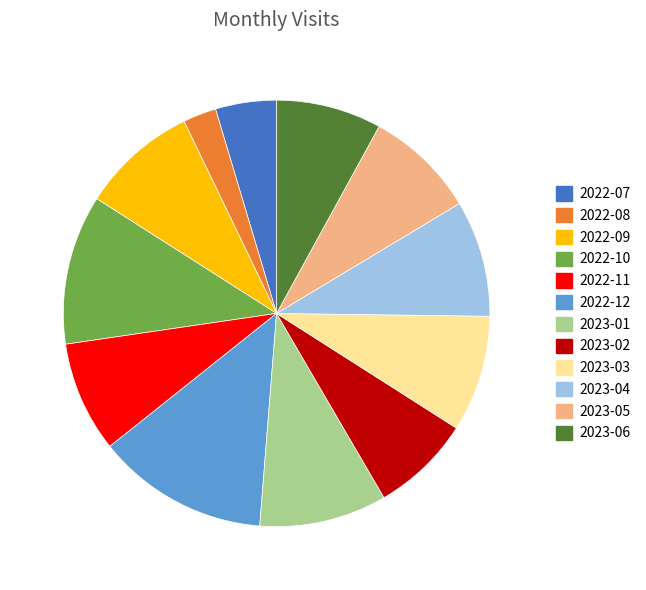

Is it true that 2022-11 is 14% of the pie?

False